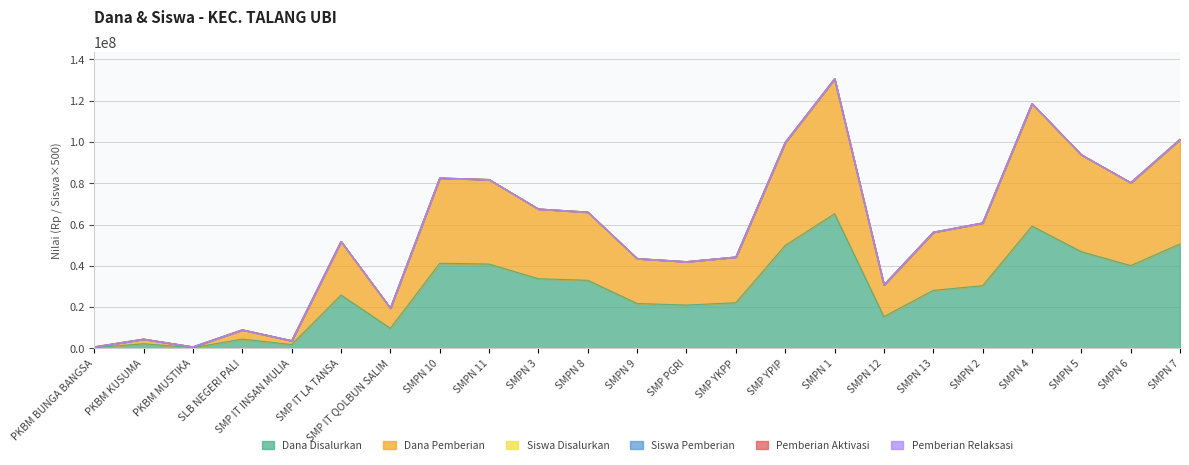

What is the label of the 11th point from the left?

SMPN 8